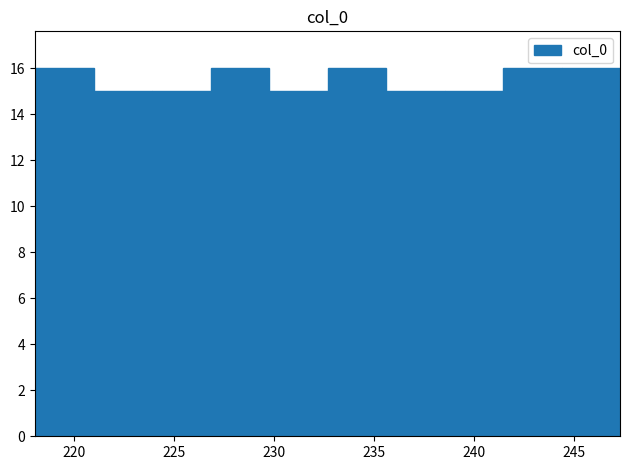

Reading left to right, transcribe this chart: for each bar, give the range it covers on the x-axis and its height. Neither the bar edges nor the heights are printed on the chart, so give them approximately, as read against the axes.

218.0 to 221.0: 16
221.0 to 224.0: 15
224.0 to 227.0: 15
227.0 to 229.5: 16
229.5 to 232.5: 15
232.5 to 235.5: 16
235.5 to 238.5: 15
238.5 to 241.5: 15
241.5 to 244.5: 16
244.5 to 247.5: 16